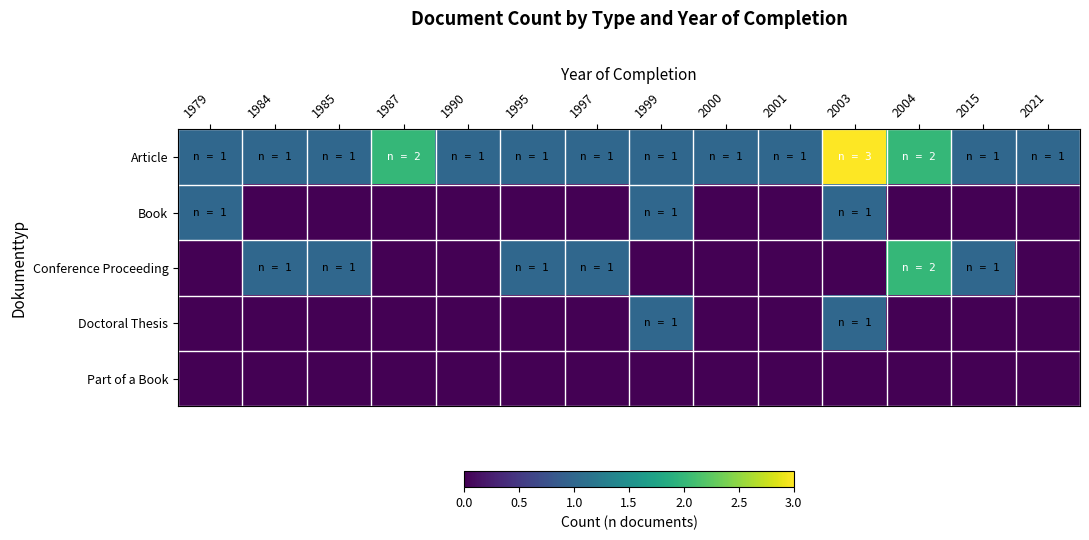

What is the total value across all series at 2004?

4